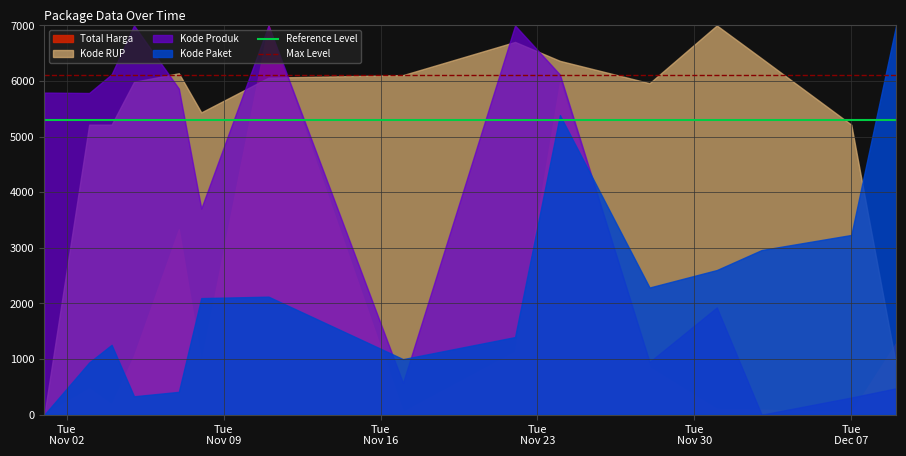

List the series in order of their overall mean, highest first.

Max Level, Reference Level